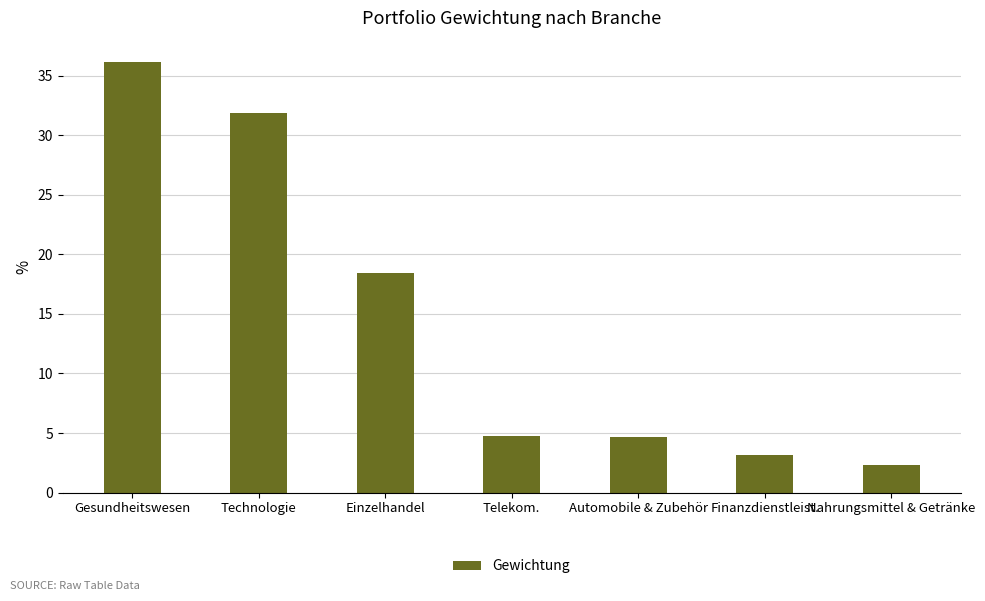

What is the difference between the values at Automobile & Zubehör and Technologie?

27.2